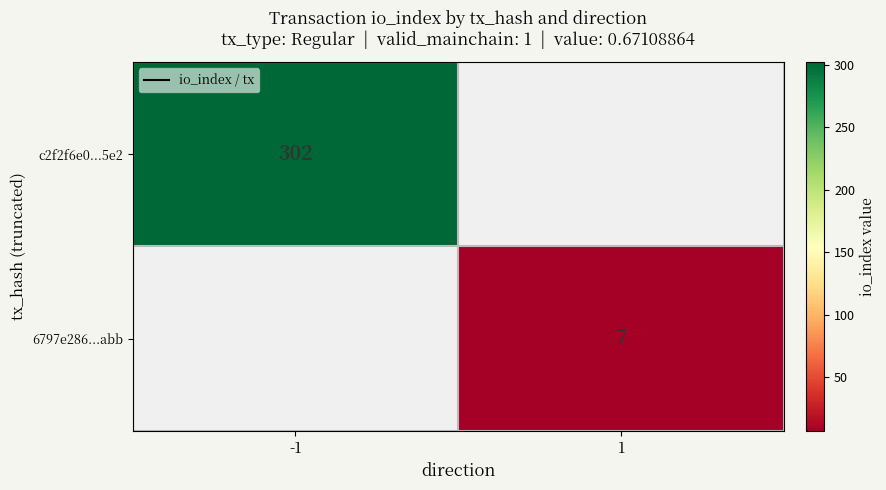

At how many categories does at least one series exceed 31?

1